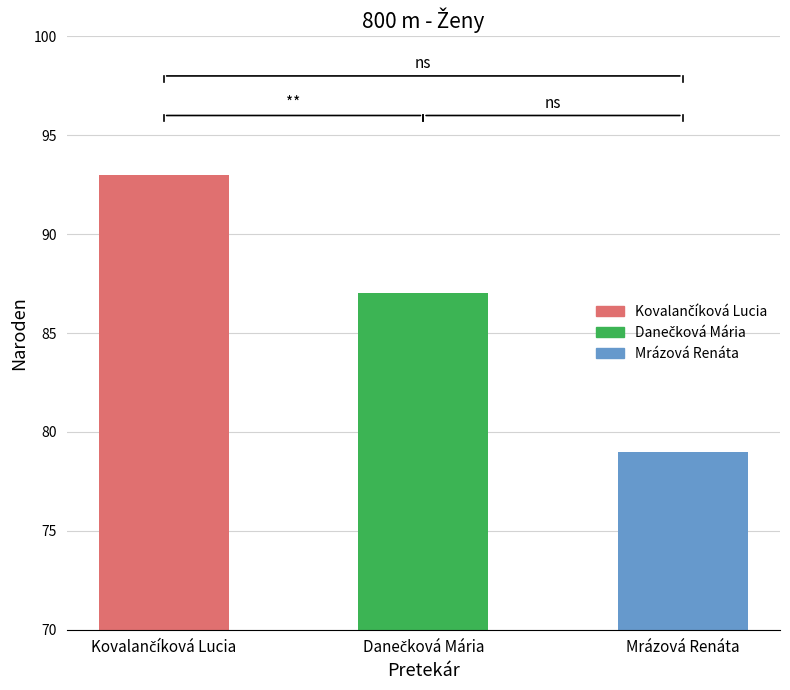

Count the values in the range 79 to 93.

3